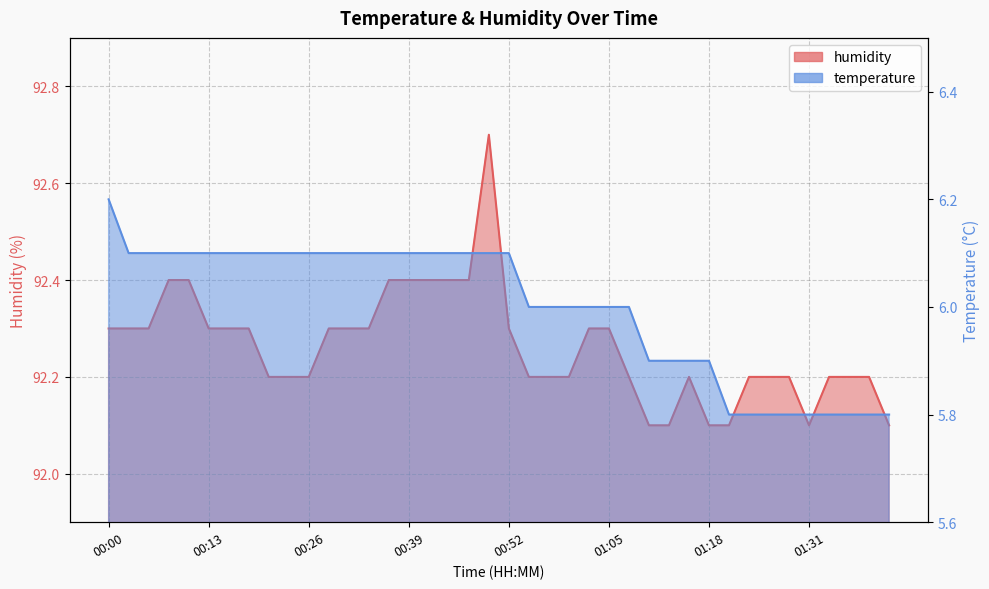

What is the difference between the maximum and minimum values in the temperature series?

0.4